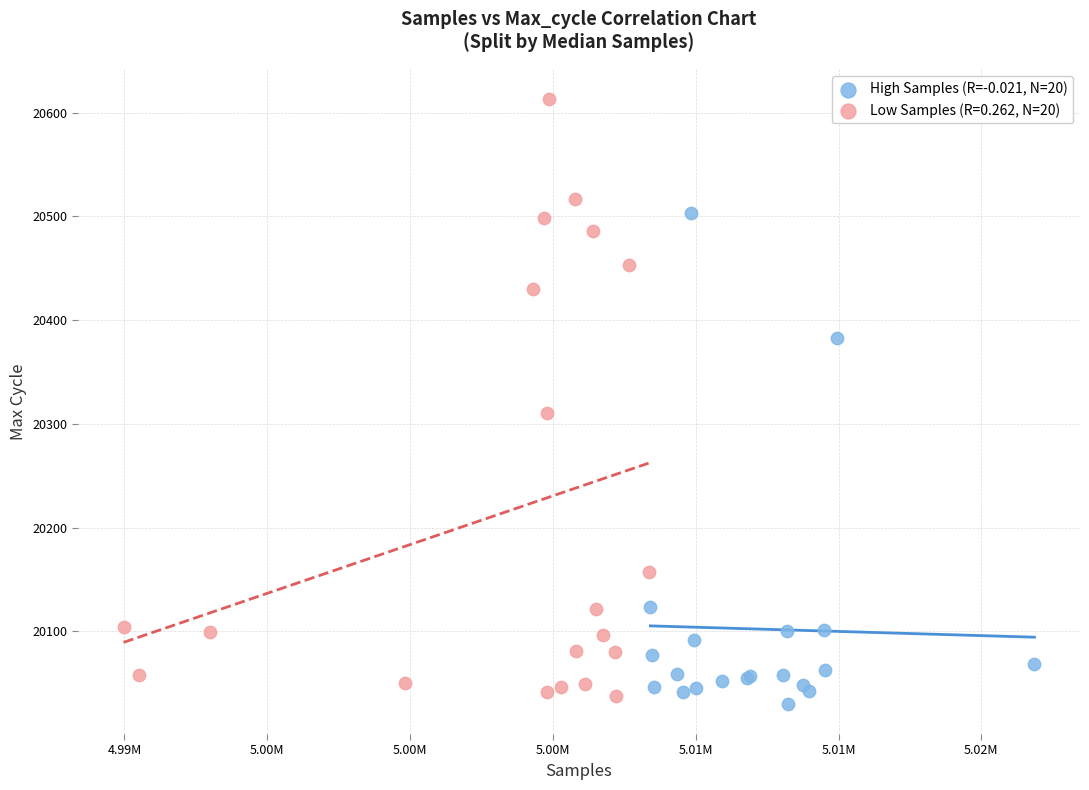

Which series reaches the maximum Y coordinate?

Low Samples (R=0.262, N=20)